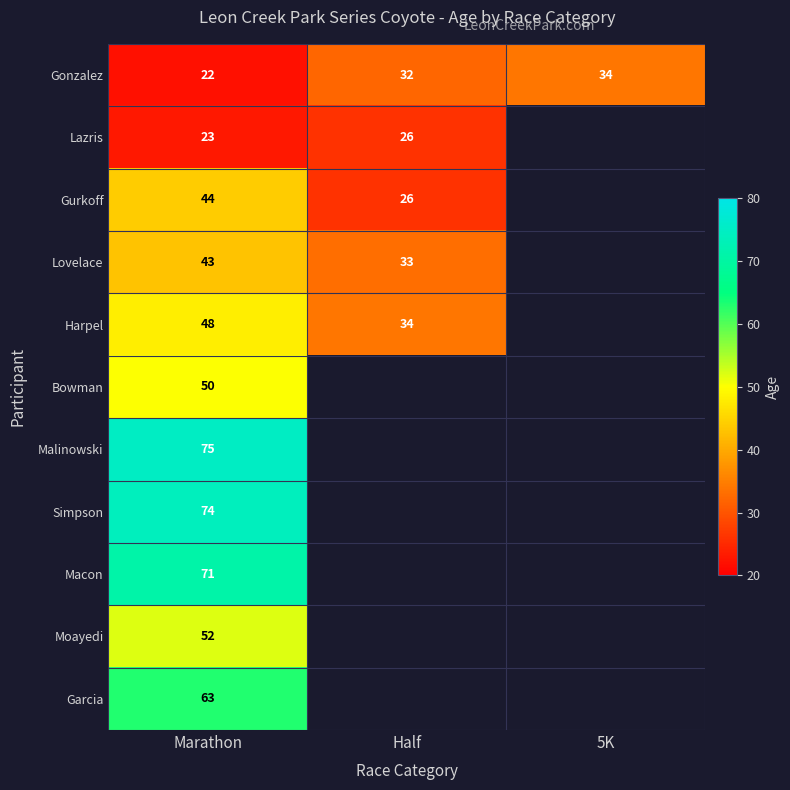

At Marathon, list the series in order from largest to smallest.

Malinowski, Simpson, Macon, Garcia, Moayedi, Bowman, Harpel, Gurkoff, Lovelace, Lazris, Gonzalez